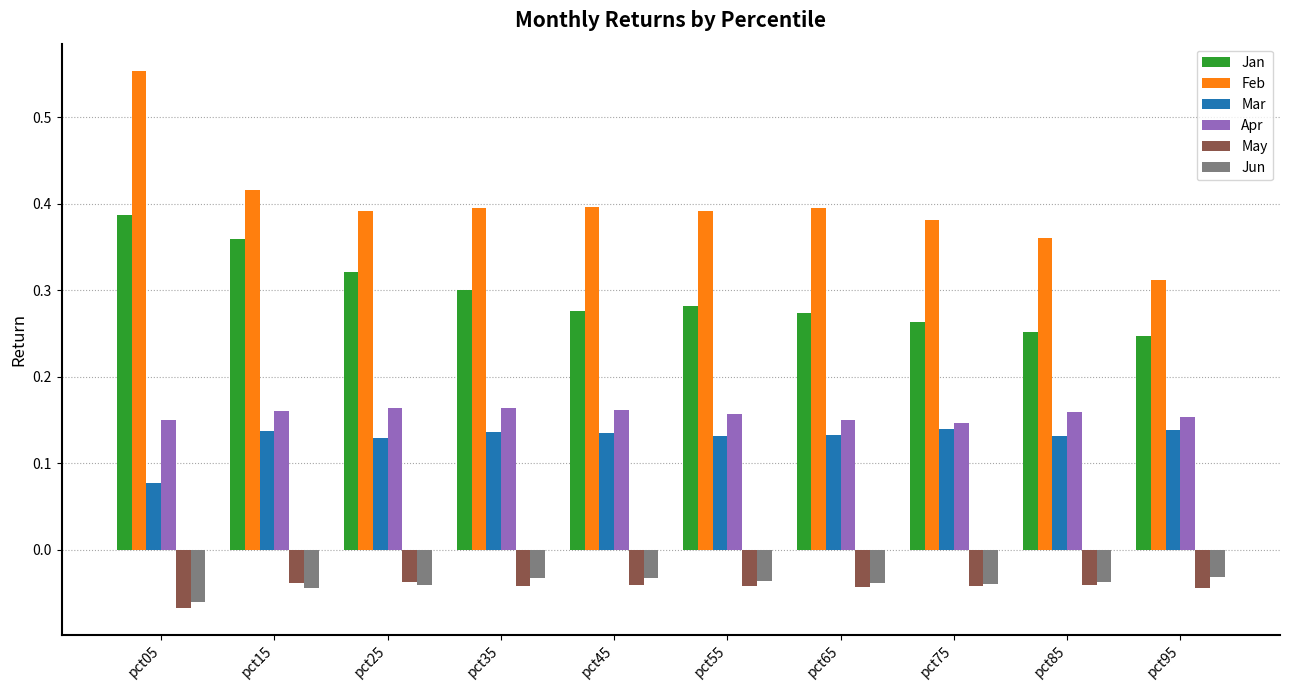

The value of Jun at pct65 is -0.1. True or false?

False